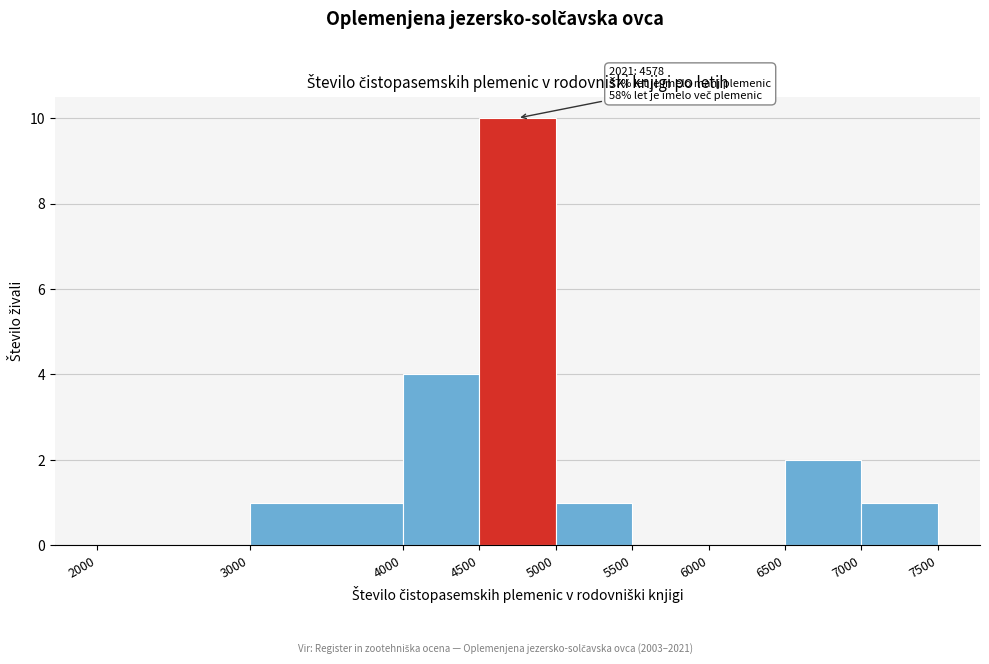

Over which range of the x-axis is the bar tallest?

4500 to 5000